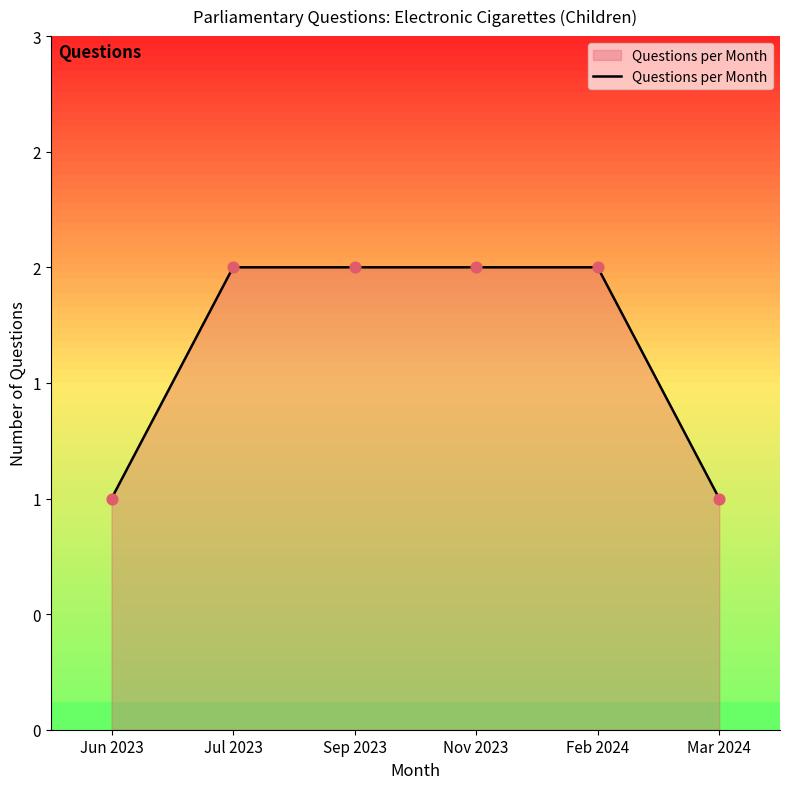

Is this an area chart (filled region under the line)?

Yes